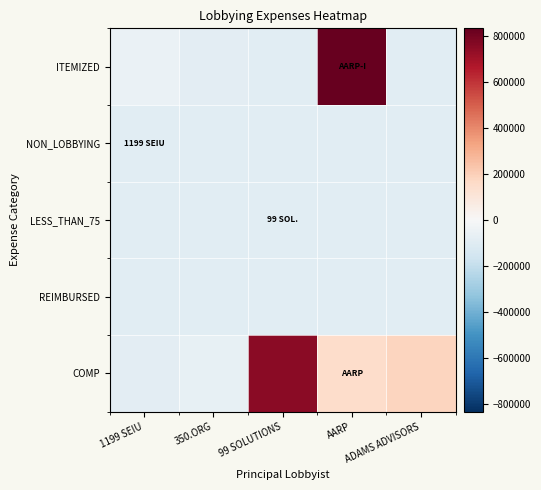

Reading left to right, transcribe all the data shown in this chart.

COMP: 1199 SEIU=-85518.4	350.ORG=-70735.4	99 SOLUTIONS=751981.6	AARP=153732.6	ADAMS ADVISORS=182881.6
REIMBURSED: 1199 SEIU=-95518.4	350.ORG=-94754.4	99 SOLUTIONS=-95518.4	AARP=-95518.4	ADAMS ADVISORS=-95518.4
LESS_THAN_75: 1199 SEIU=-95132.4	350.ORG=-95457.4	99 SOLUTIONS=-95518.4	AARP=-94707.4	ADAMS ADVISORS=-95518.4
NON_LOBBYING: 1199 SEIU=-95518.4	350.ORG=-95518.4	99 SOLUTIONS=-95518.4	AARP=-94882.4	ADAMS ADVISORS=-95518.4
ITEMIZED: 1199 SEIU=-56795.4	350.ORG=-86826.4	99 SOLUTIONS=-95518.4	AARP=832434.6	ADAMS ADVISORS=-95518.4